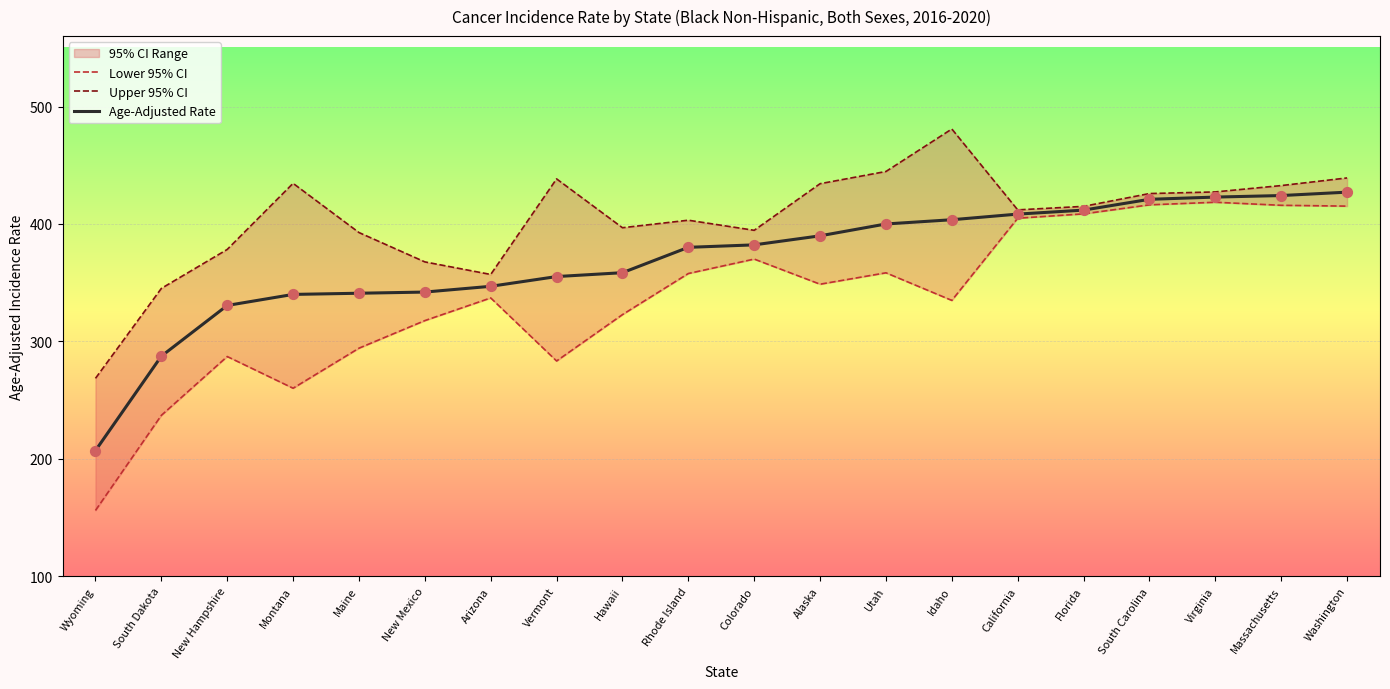

Which series contains the lowest Y value?

Lower 95% CI